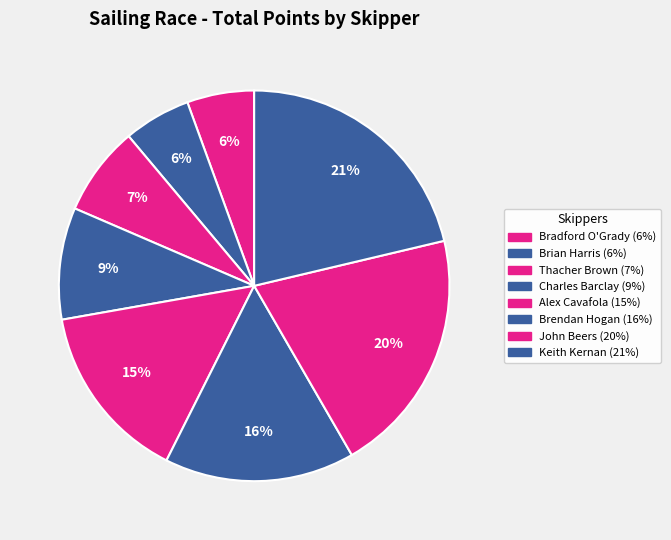

Between Brian Harris and Charles Barclay, which is larger?

Charles Barclay